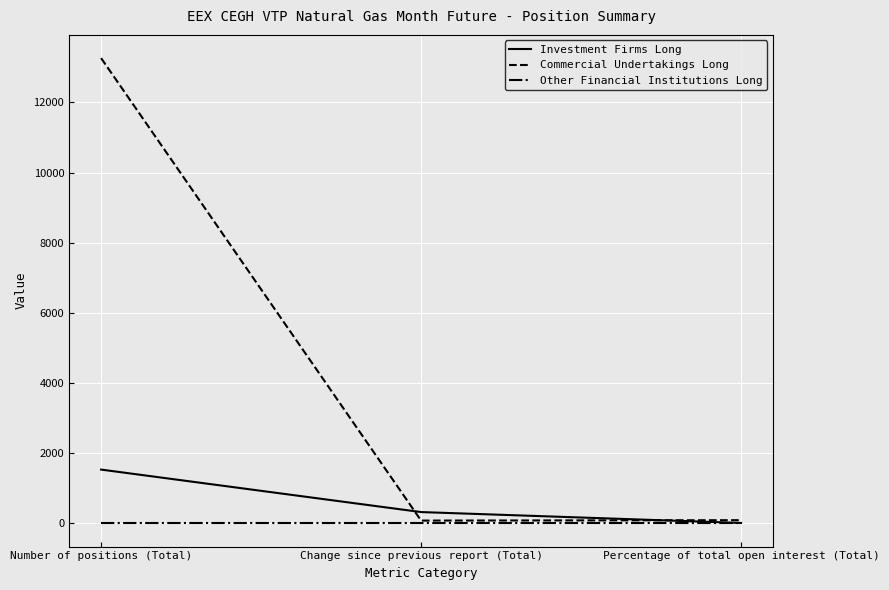

Which series has the largest total across all categories?

Commercial Undertakings Long